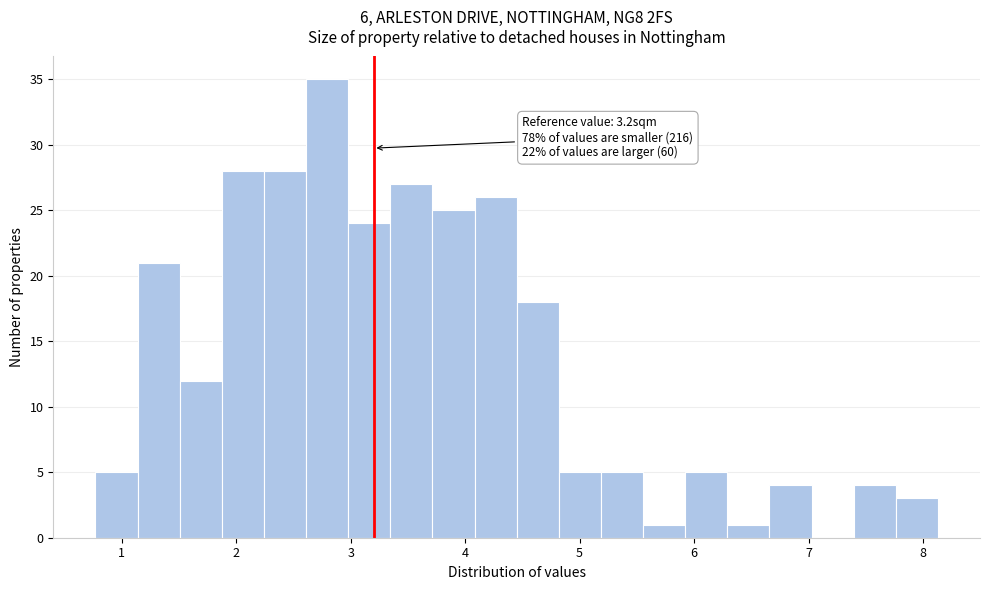

Read against the x-axis, roughly where is the centre of the tallest bar?

2.8